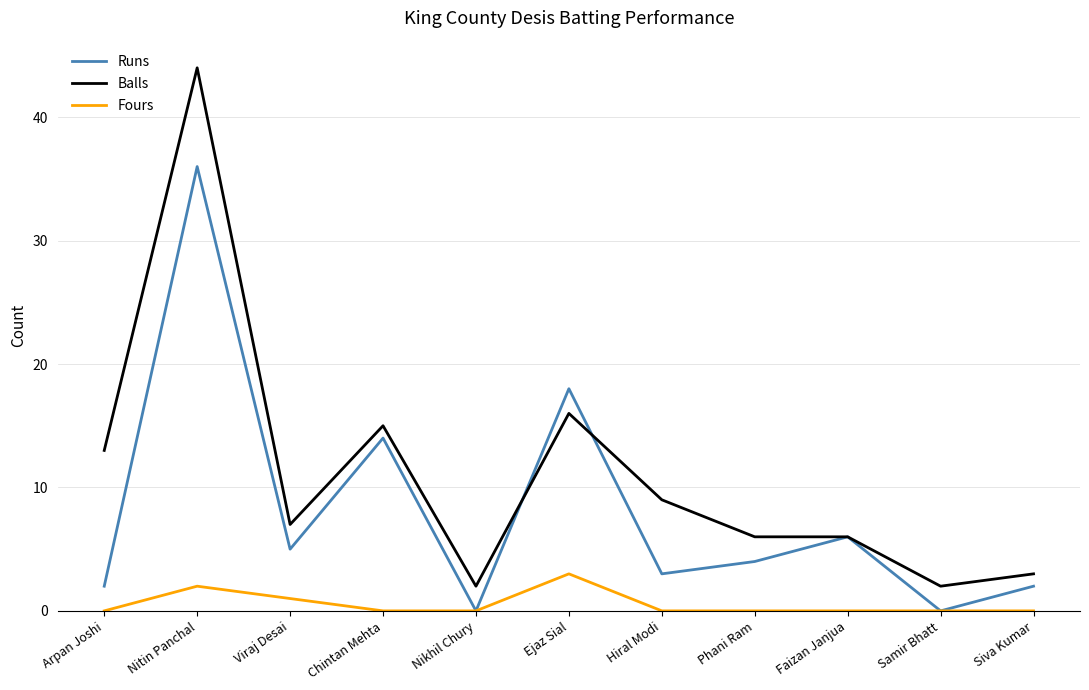

Is this an area chart (filled region under the line)?

No